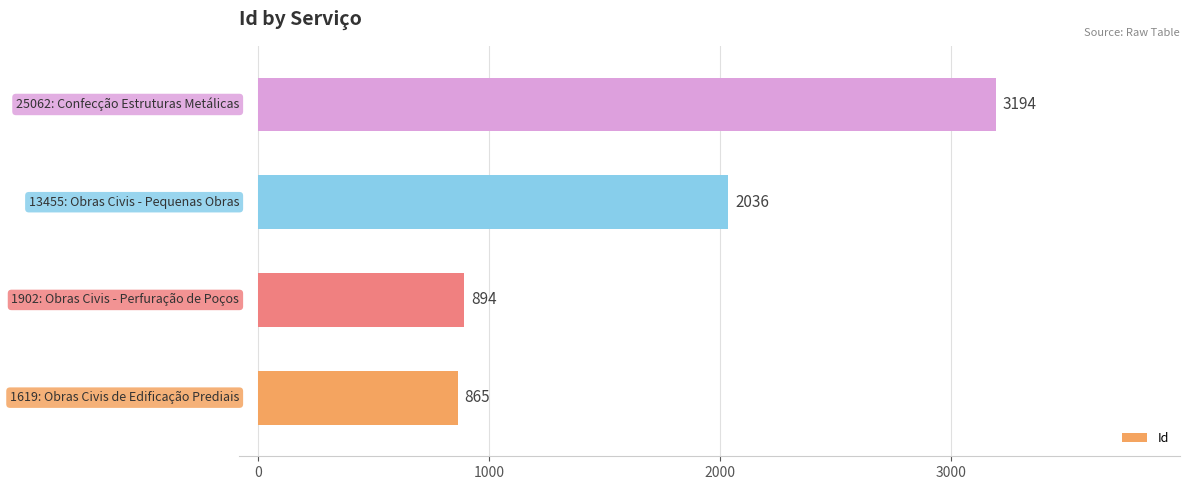

What is the difference between the maximum and minimum values?

2329